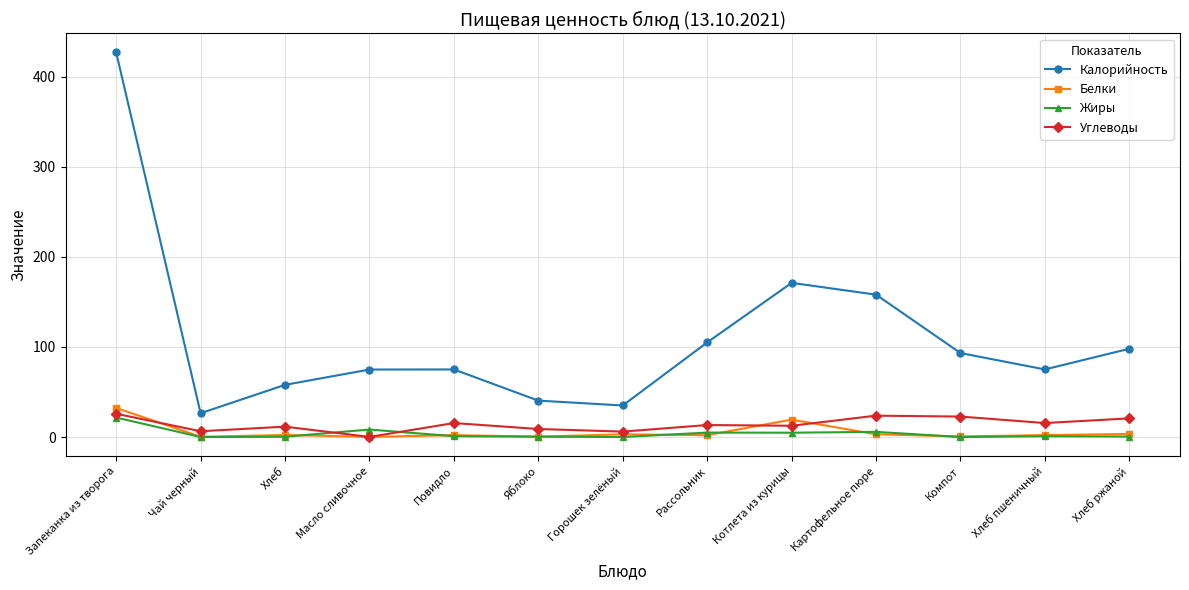

True or false: Углеводы and Калорийность cross at least once.

False